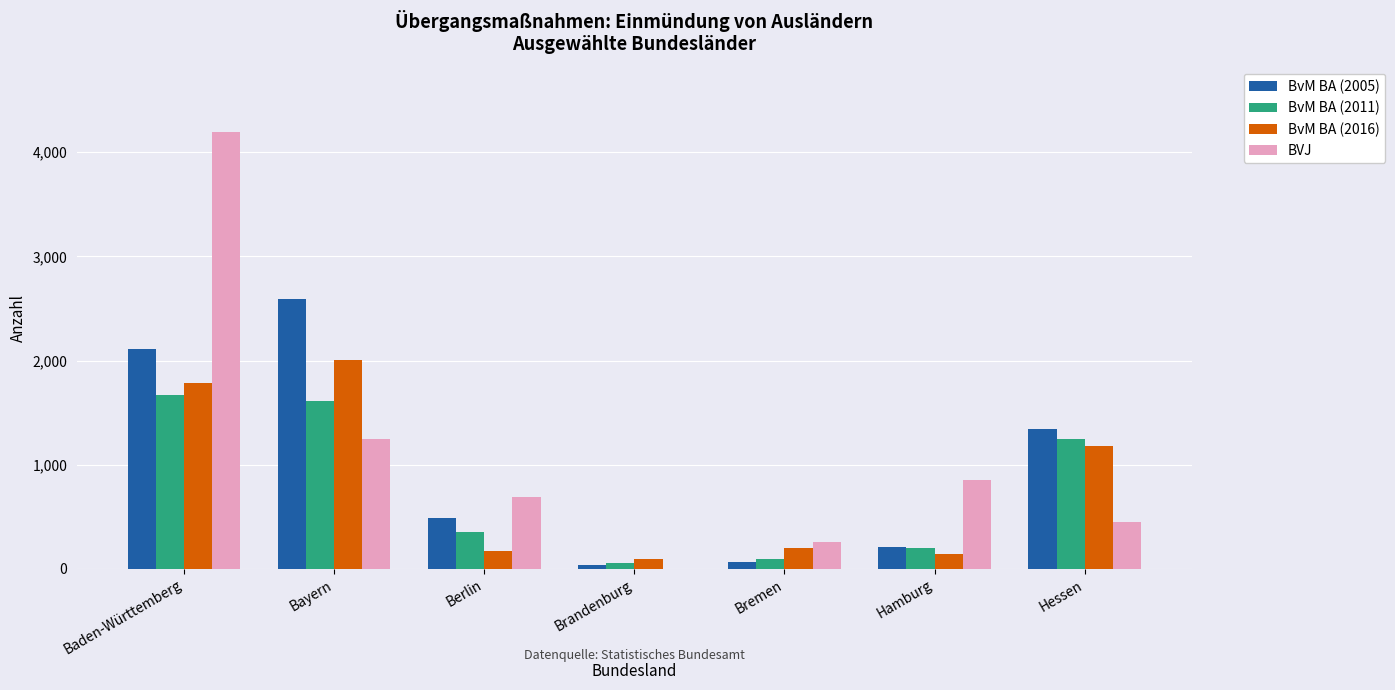

Reading left to right, list all the values displayed in this chart.

BvM BA (2005): Baden-Württemberg=2107	Bayern=2594	Berlin=484	Brandenburg=35	Bremen=64	Hamburg=213	Hessen=1344
BvM BA (2011): Baden-Württemberg=1666	Bayern=1616	Berlin=357	Brandenburg=58	Bremen=94	Hamburg=204	Hessen=1244
BvM BA (2016): Baden-Württemberg=1786	Bayern=2004	Berlin=174	Brandenburg=96	Bremen=200	Hamburg=142	Hessen=1181
BVJ: Baden-Württemberg=4193	Bayern=1250	Berlin=693	Brandenburg=0	Bremen=255	Hamburg=856	Hessen=450